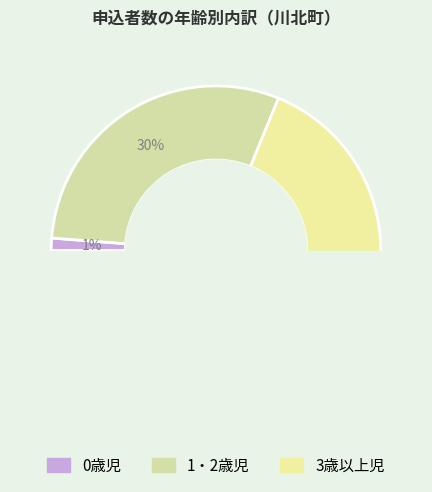

To the nearest percent, what is the combined percentage of 1・2歳児 and 0歳児?

31%